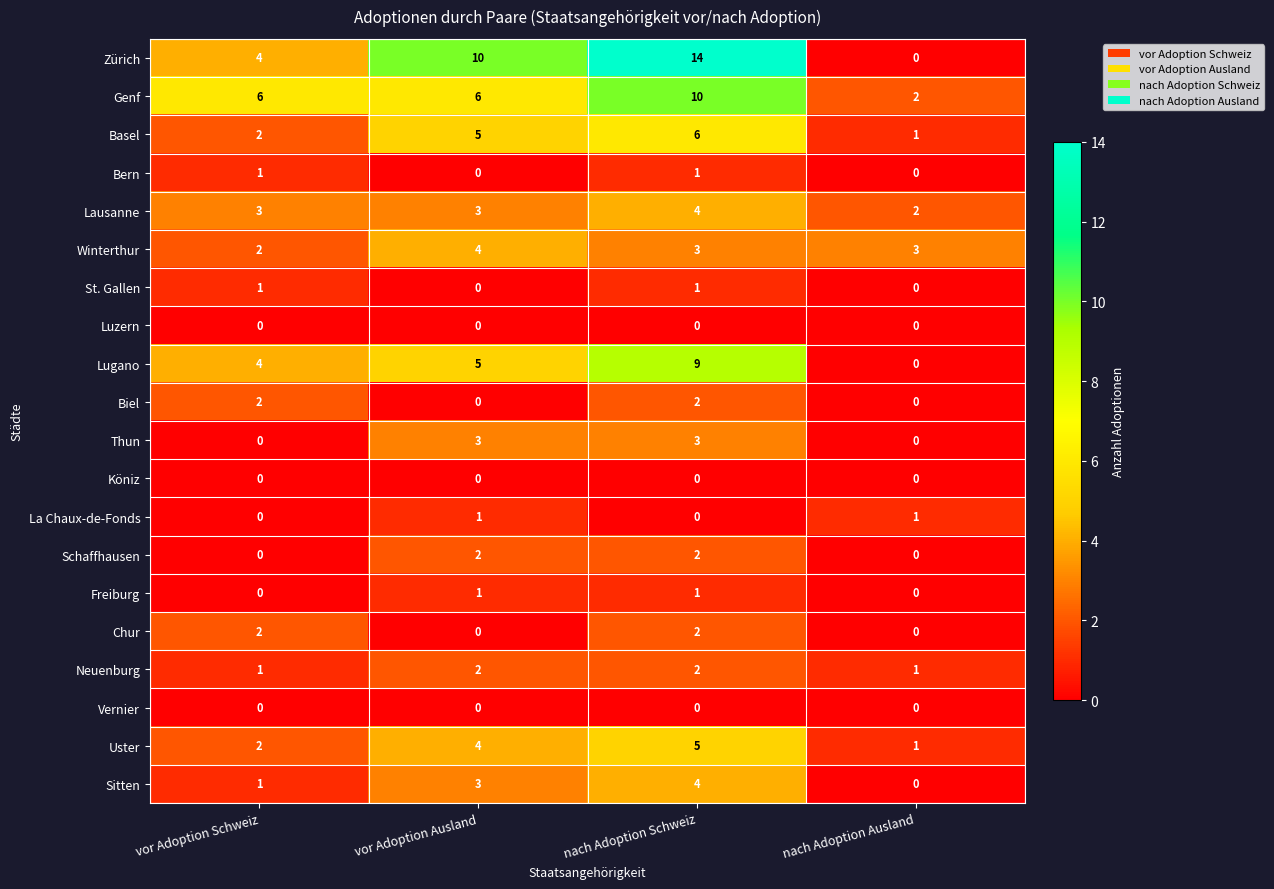

What is the difference between the highest and lowest values at vor Adoption Schweiz?

6